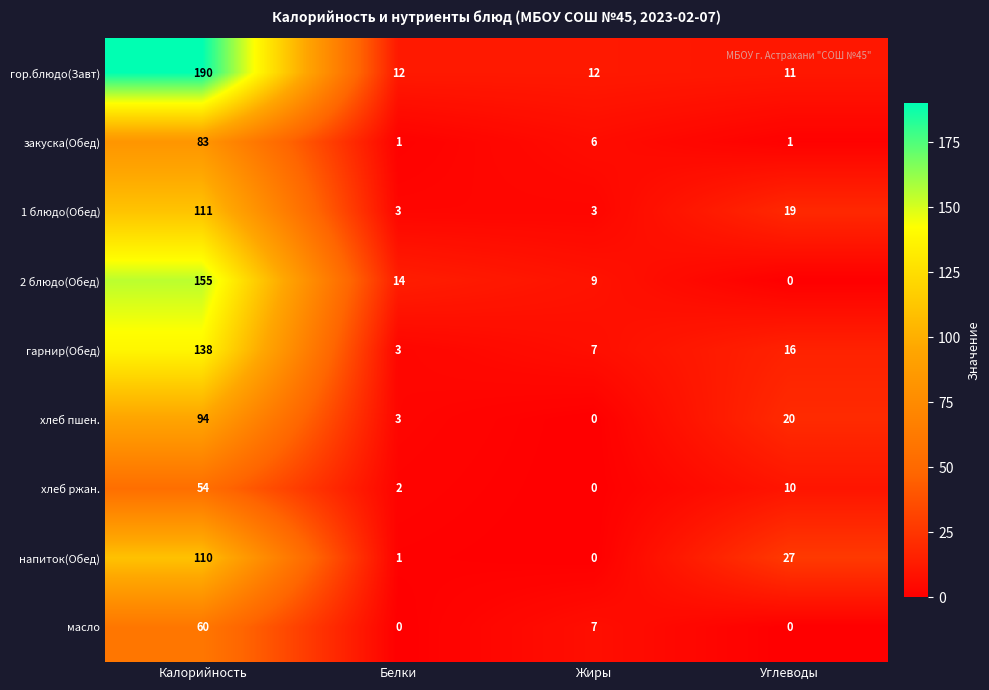

True or false: 1 блюдо(Обед) has a value of 3 at Белки.

True